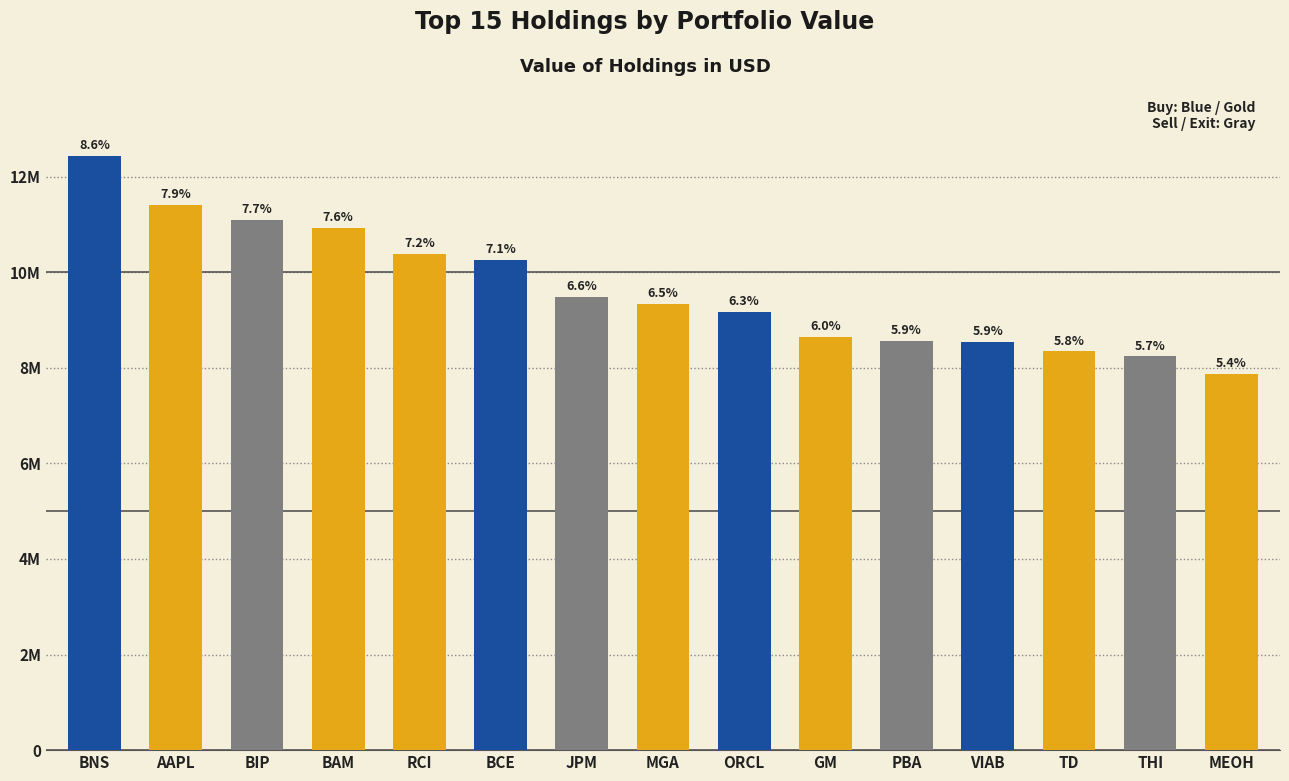

Reading left to right, what are all the values shown in this chart?

BNS=12425000	AAPL=11402000	BIP=11092000	BAM=10930000	RCI=10390000	BCE=10259000	JPM=9481000	MGA=9341000	ORCL=9162000	GM=8644000	PBA=8567000	VIAB=8547000	TD=8342000	THI=8237000	MEOH=7879000